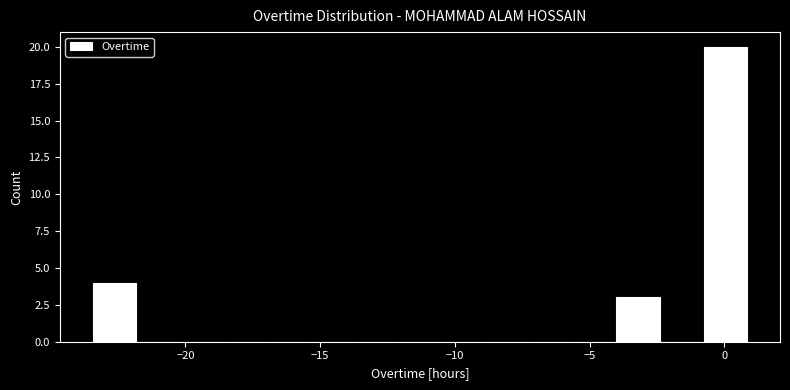

Read against the x-axis, roughly where is the centre of the tallest bar?

0.0